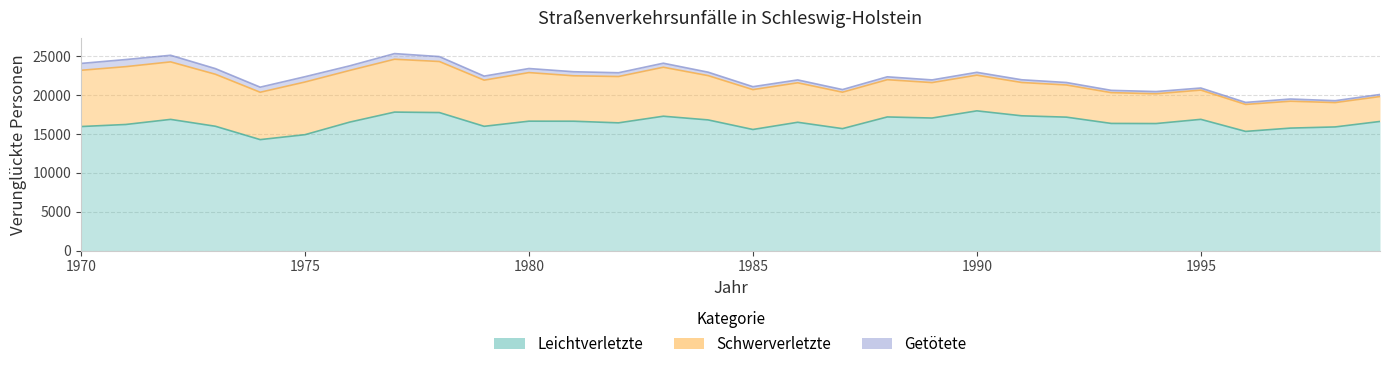

Does the chart have visible grid lines?

Yes